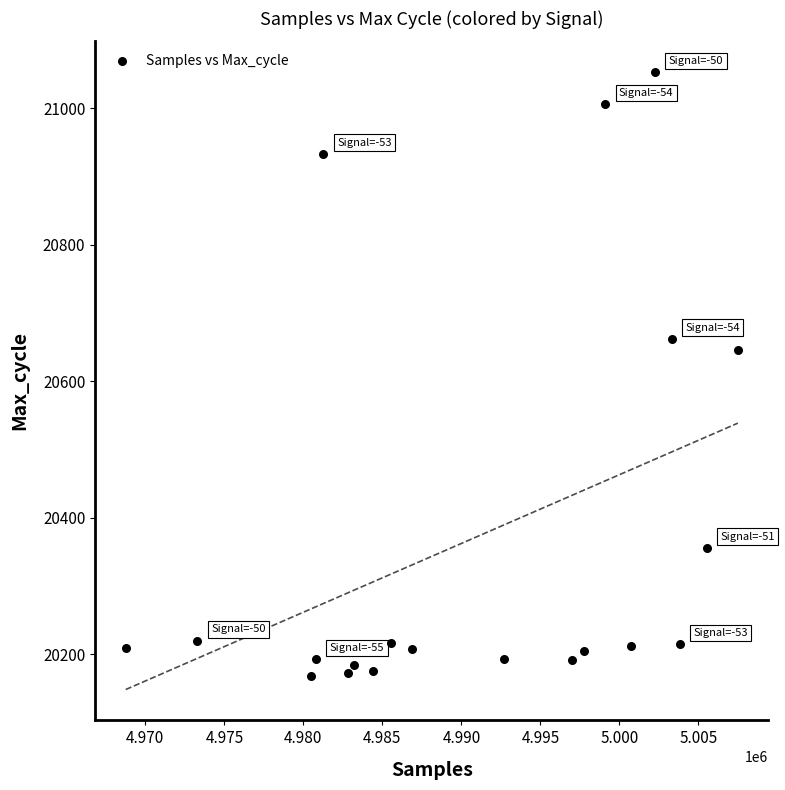

What is the range of Y values (max minus min)?

884